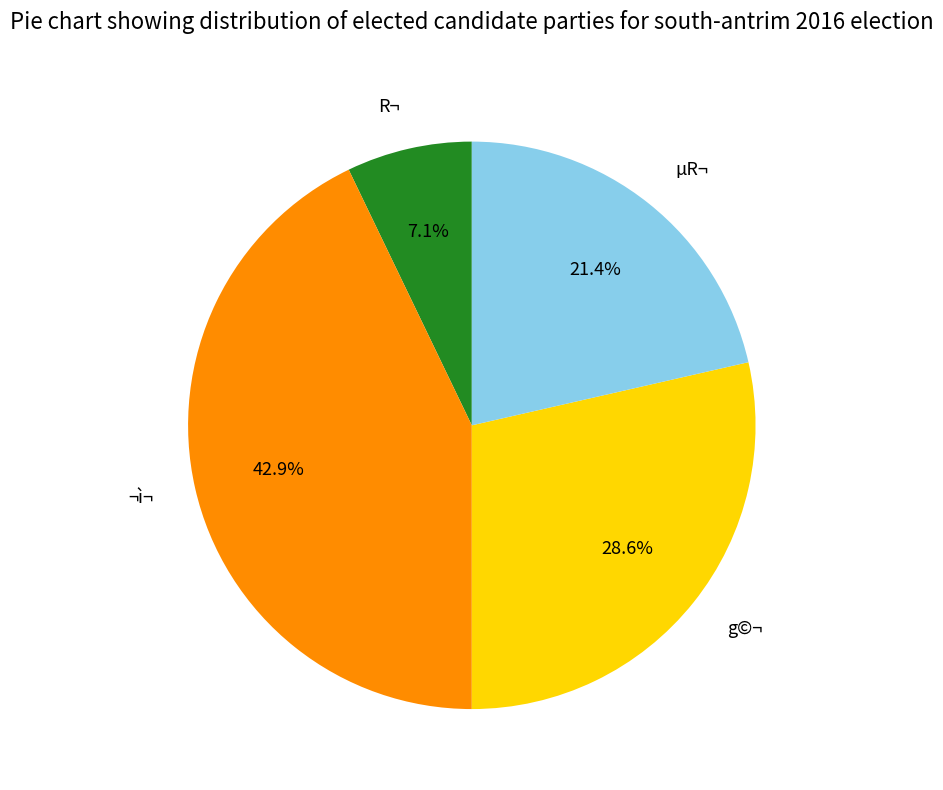

How many slices are in this pie chart?

4